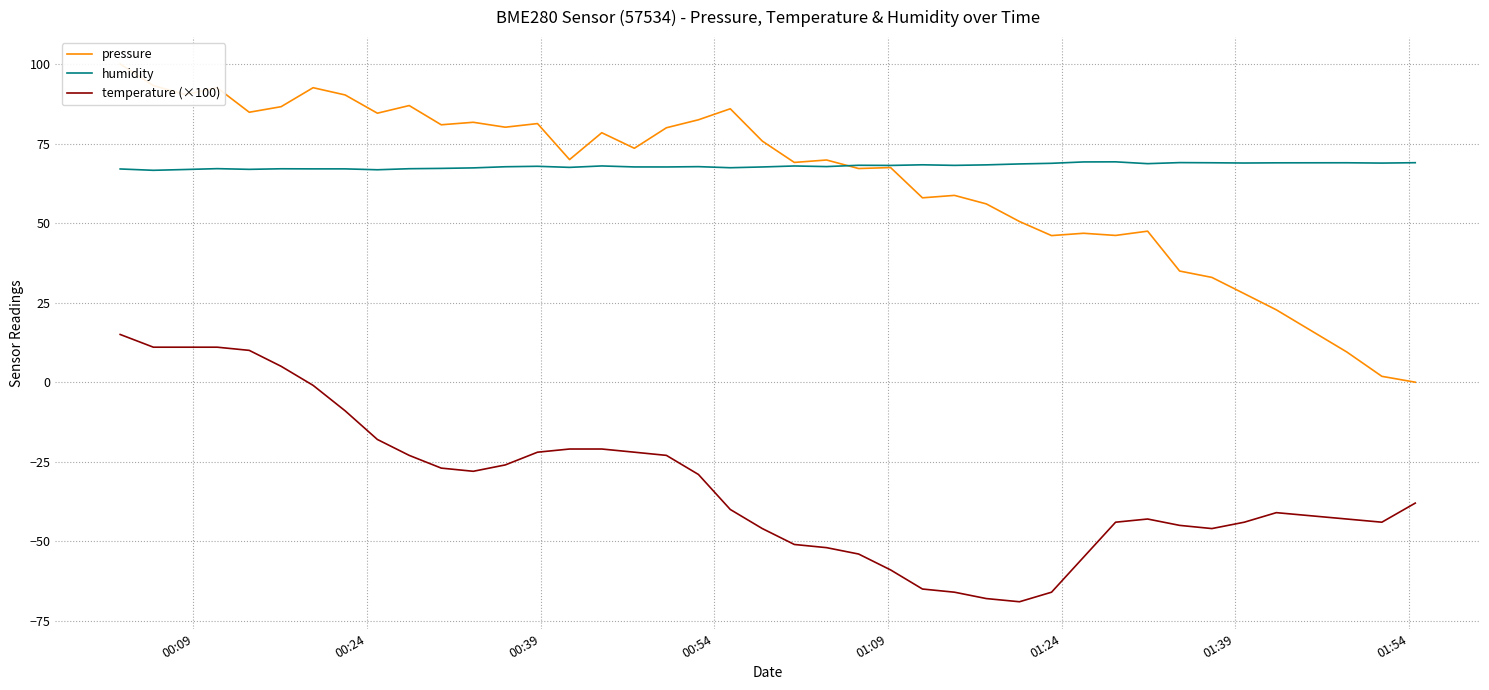

True or false: temperature (×100) and humidity cross at least once.

False